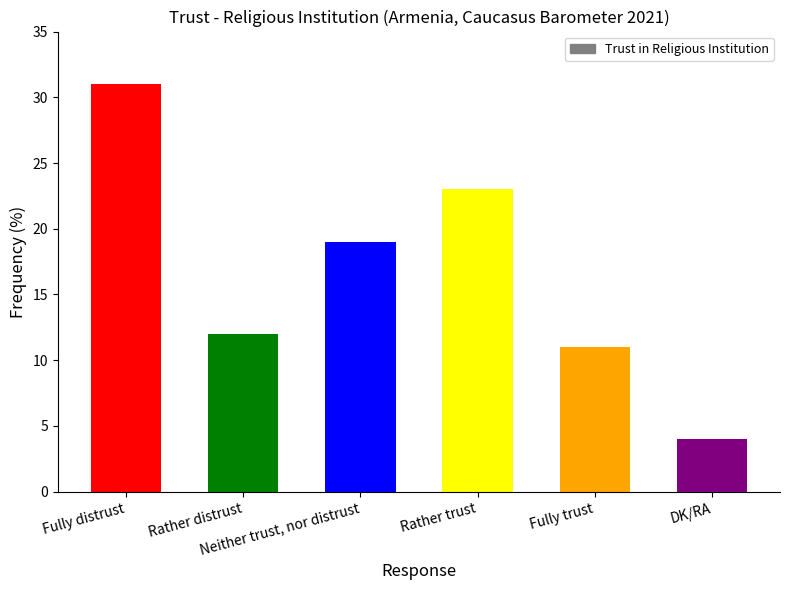

Is it true that the value at Fully trust is 11?

True